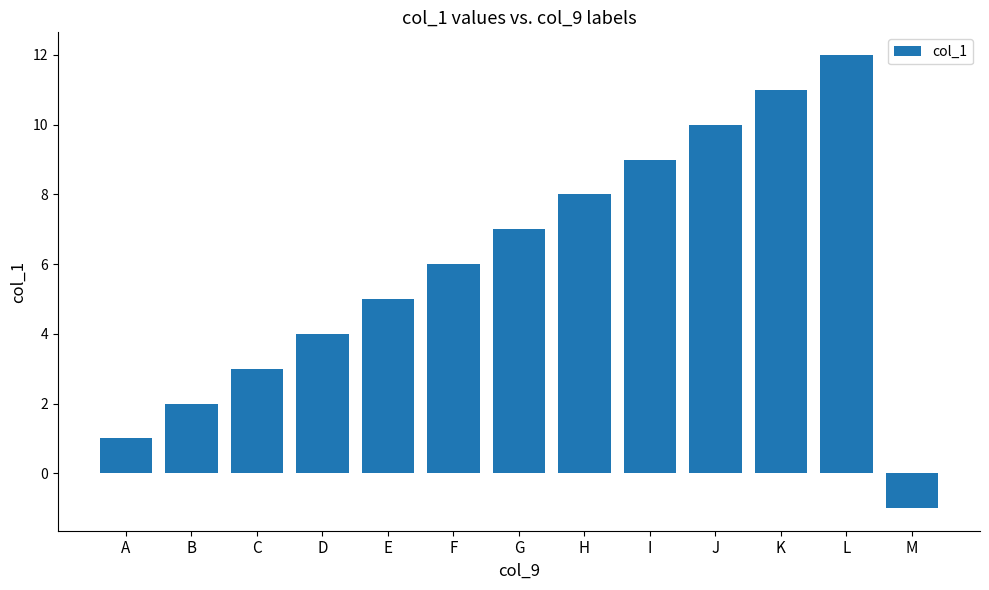

Which label corresponds to the largest value in the chart?

L